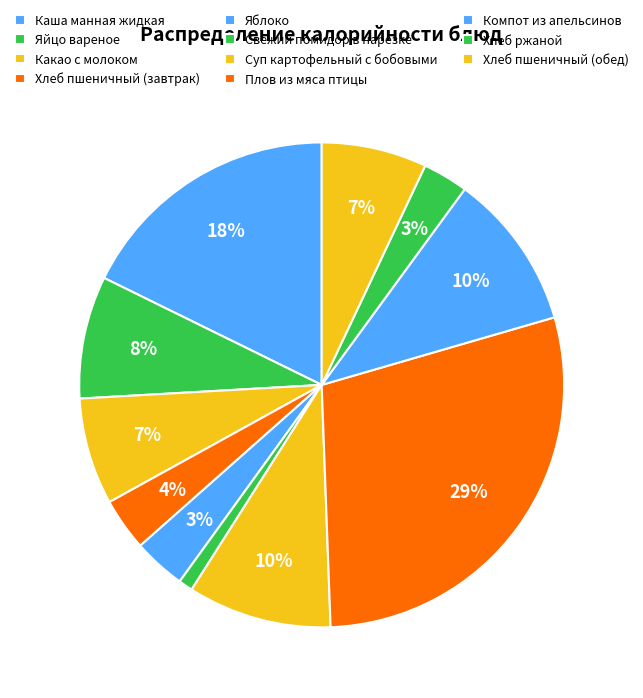

Count the number of slices in the pie.

11